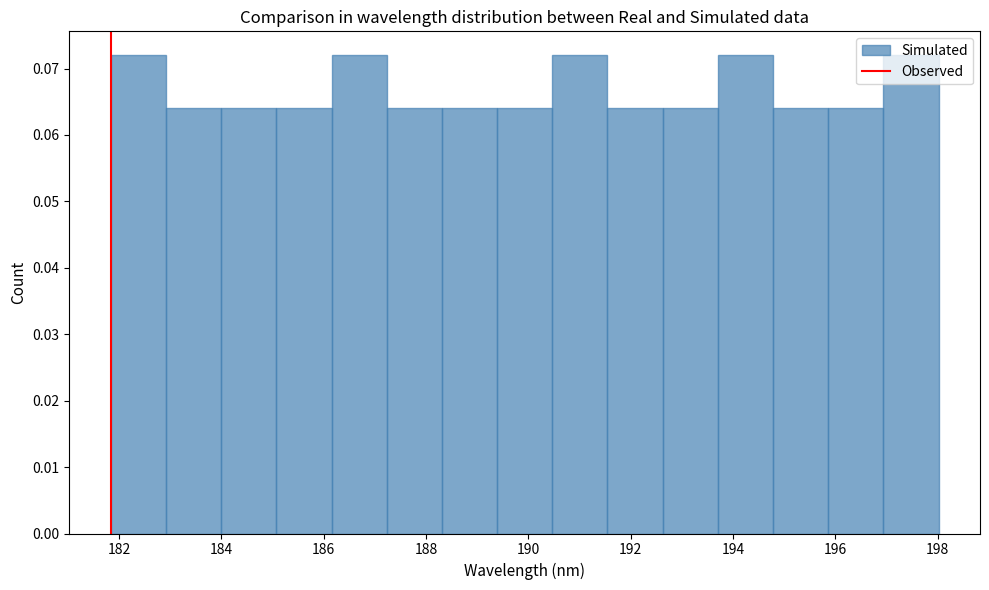

How tall is the bar that spans 191.6 to 192.6 on the x-axis? Neither the bar edges nor the heights are printed on the chart, so give them approximately, as read against the axes.

0.064